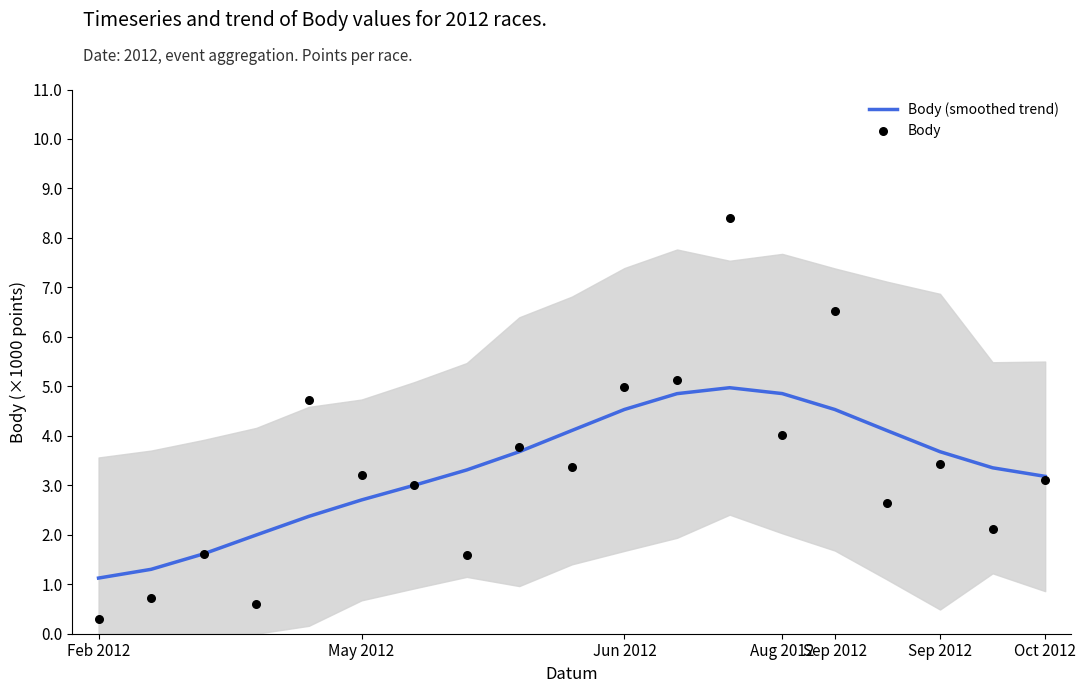

At how many categories does at least one series exceed 4?

8